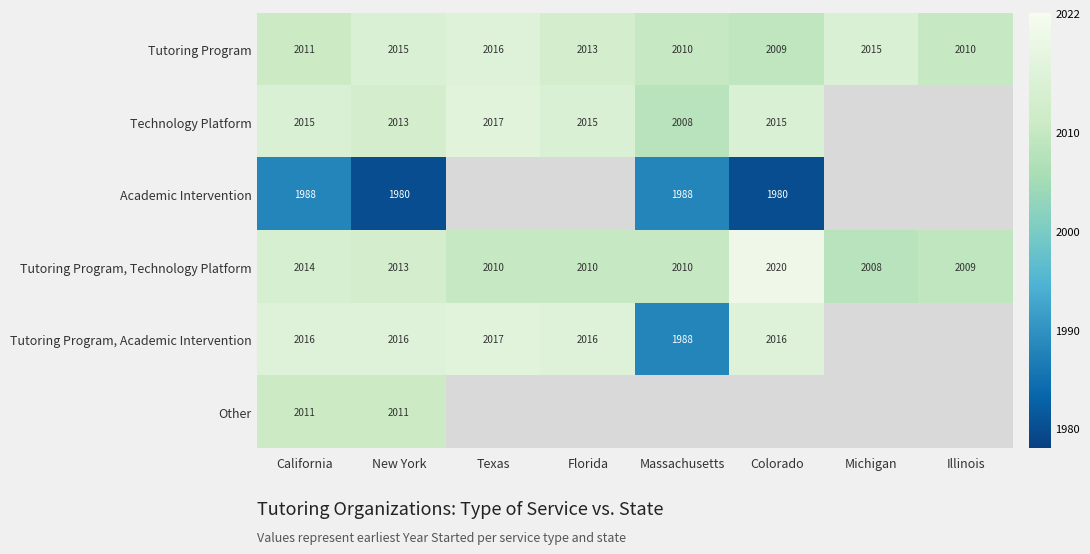

Is it true that Tutoring Program equals 2792 at New York?

False